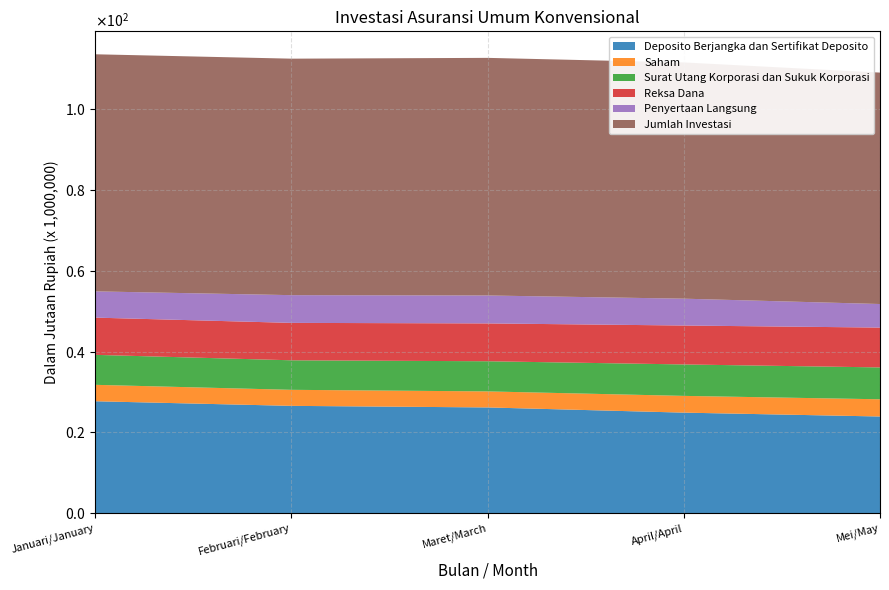

Reading left to right, what are all the values shown in this chart?

Deposito Berjangka dan Sertifikat Deposito: 27713961.3	26571889.1	26181449.9	24894236.3	23936996.2
Saham: 4069763.0	3973705.7	3973084.3	4150549.9	4265748.3
Surat Utang Korporasi dan Sukuk Korporasi: 7425973.9	7313874.1	7468751.9	7786937.4	7893449.8
Reksa Dana: 9222430.7	9268411.6	9374098.3	9644757.0	9870083.1
Penyertaan Langsung: 6502555.2	6870372.3	6920610.2	6649411.4	5834816.8
Jumlah Investasi: 58736327.1	58585555.9	58863023.5	58523147.6	57332009.2